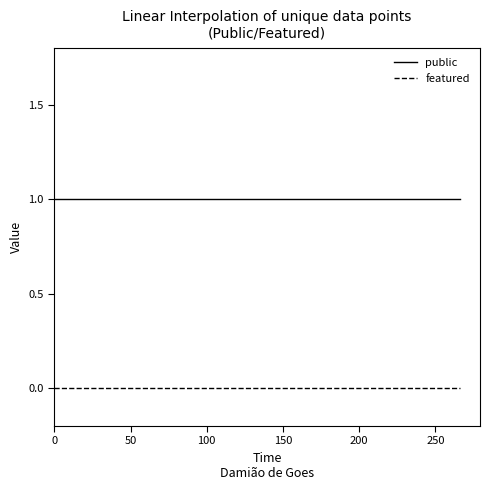

True or false: public and featured intersect in this chart.

False